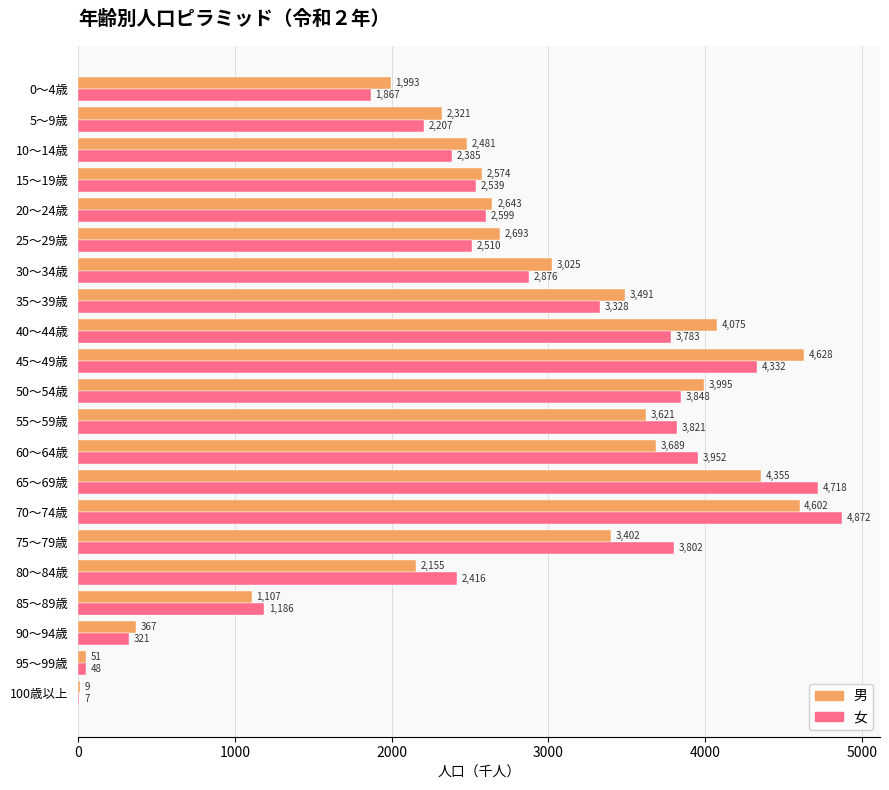

What is the greatest value displayed?

4872